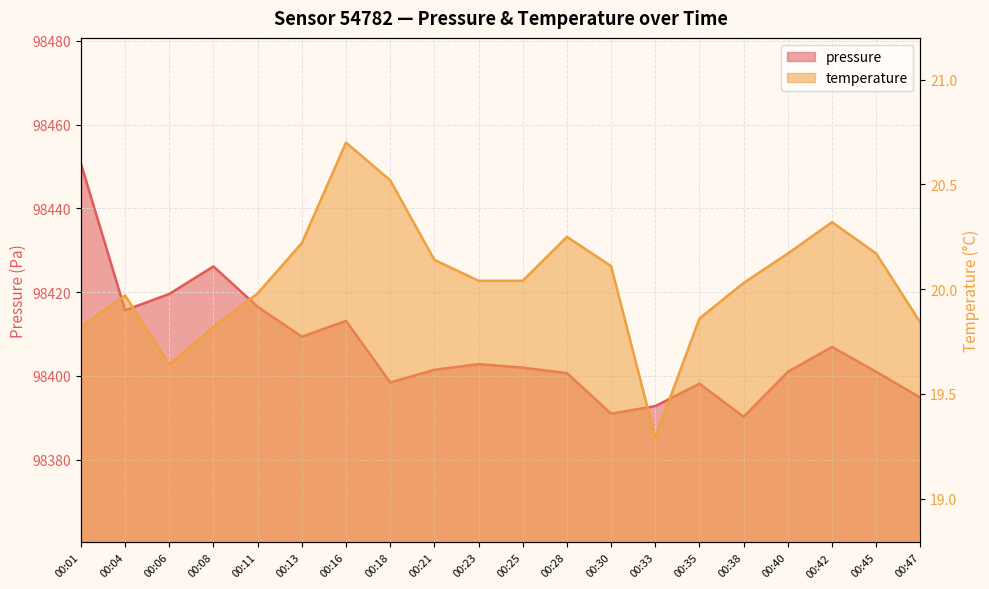

What is the value of the pressure point at the 11th from the left?

98402.0